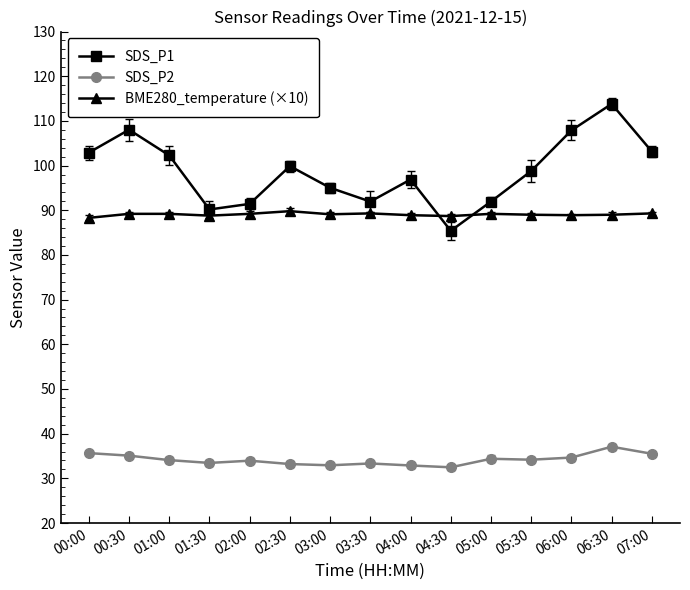

True or false: SDS_P2 has more than 0 points higher than both neighbors.

True